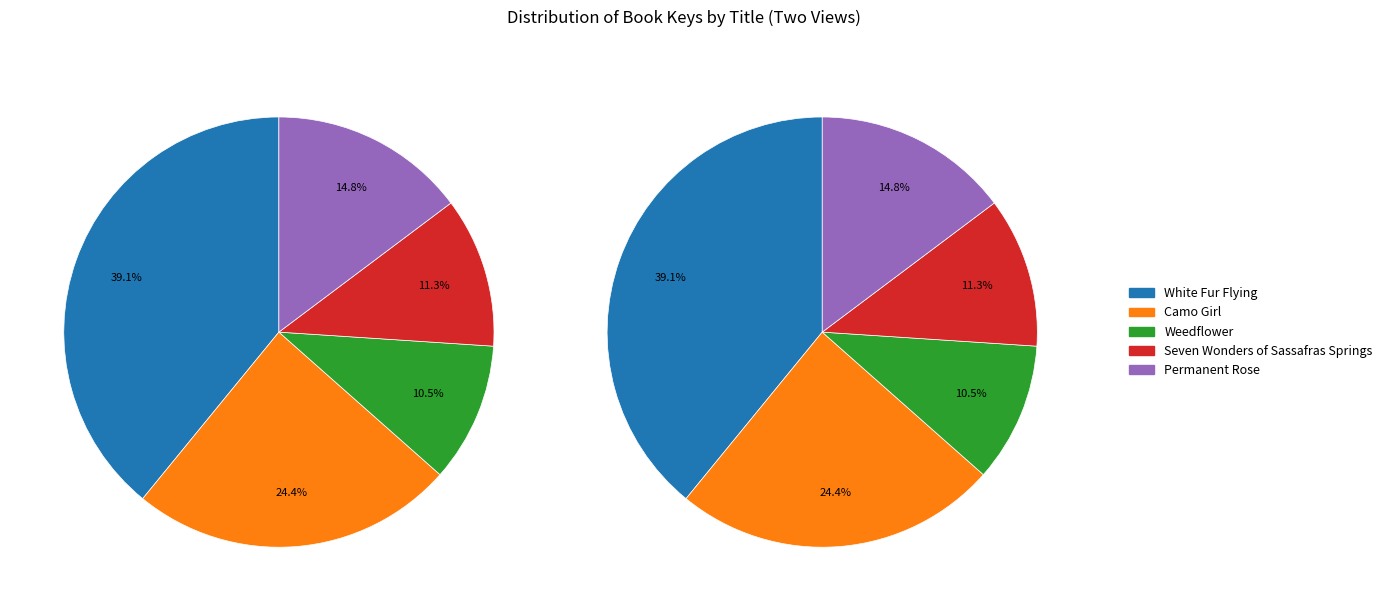

Is it true that Camo Girl (48738626) is 12% of the pie?

False